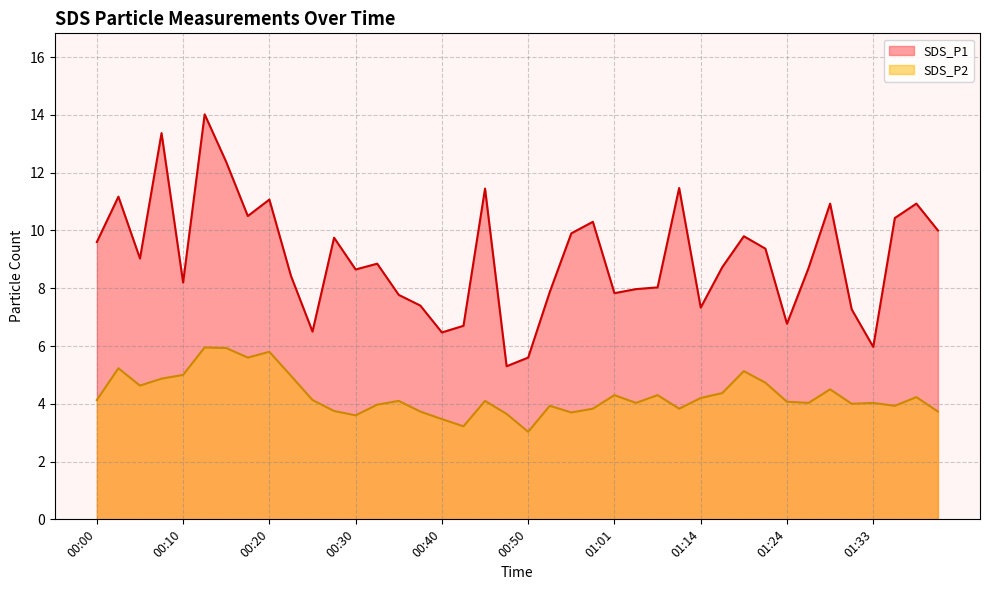

Reading left to right, what are all the values shown in this chart?

SDS_P1: 00:00=9.6	00:03=11.2	00:05=9.0	00:08=13.4	00:10=8.2	00:13=14.0	00:15=12.4	00:18=10.5	00:20=11.1	00:23=8.4	00:25=6.5	00:28=9.8	00:30=8.7	00:33=8.8	00:35=7.8	00:38=7.4	00:40=6.5	00:43=6.7	00:45=11.4	00:48=5.3	00:50=5.6	00:53=7.9	00:55=9.9	00:58=10.3	01:01=7.8	01:03=8.0	01:09=8.0	01:11=11.5	01:14=7.3	01:16=8.7	01:19=9.8	01:21=9.4	01:24=6.8	01:26=8.7	01:28=10.9	01:31=7.3	01:33=6.0	01:36=10.4	01:38=10.9	01:41=10.0
SDS_P2: 00:00=4.1	00:03=5.2	00:05=4.6	00:08=4.9	00:10=5.0	00:13=6.0	00:15=5.9	00:18=5.6	00:20=5.8	00:23=5.0	00:25=4.1	00:28=3.8	00:30=3.6	00:33=4.0	00:35=4.1	00:38=3.7	00:40=3.5	00:43=3.2	00:45=4.1	00:48=3.6	00:50=3.0	00:53=3.9	00:55=3.7	00:58=3.8	01:01=4.3	01:03=4.0	01:09=4.3	01:11=3.8	01:14=4.2	01:16=4.4	01:19=5.1	01:21=4.7	01:24=4.1	01:26=4.0	01:28=4.5	01:31=4.0	01:33=4.0	01:36=3.9	01:38=4.2	01:41=3.7